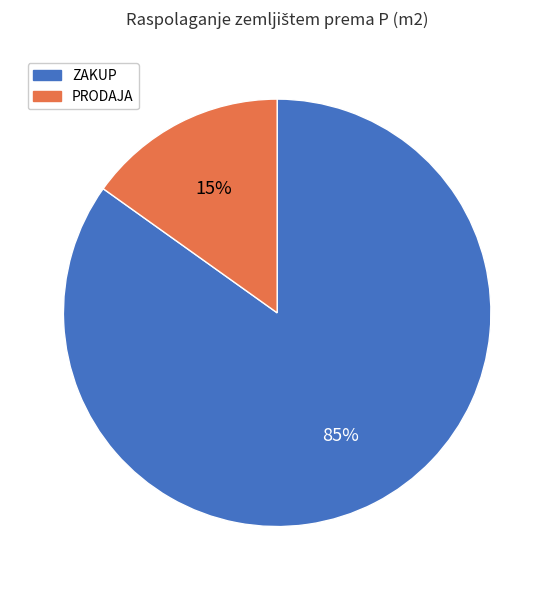

How many slices are in this pie chart?

2